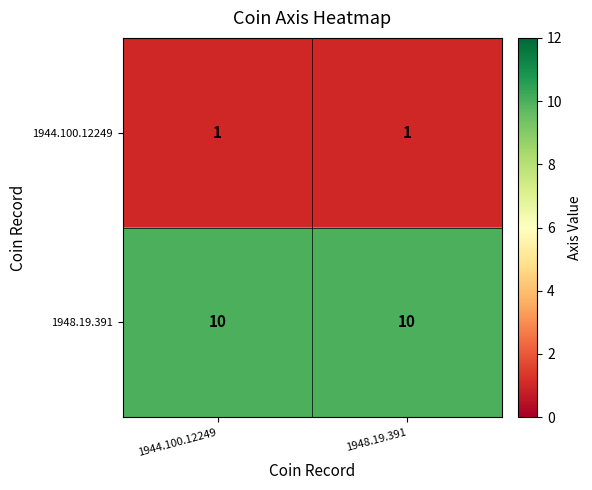

What is the maximum value for 1948.19.391?

10